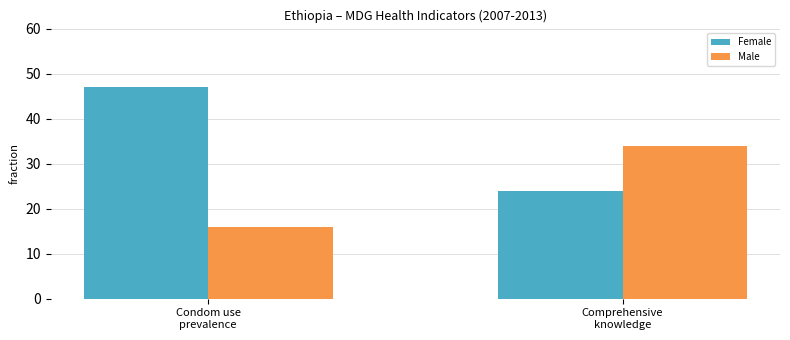

Reading left to right, transcribe all the data shown in this chart.

Female: Condom use
prevalence=47	Comprehensive
knowledge=24
Male: Condom use
prevalence=16	Comprehensive
knowledge=34